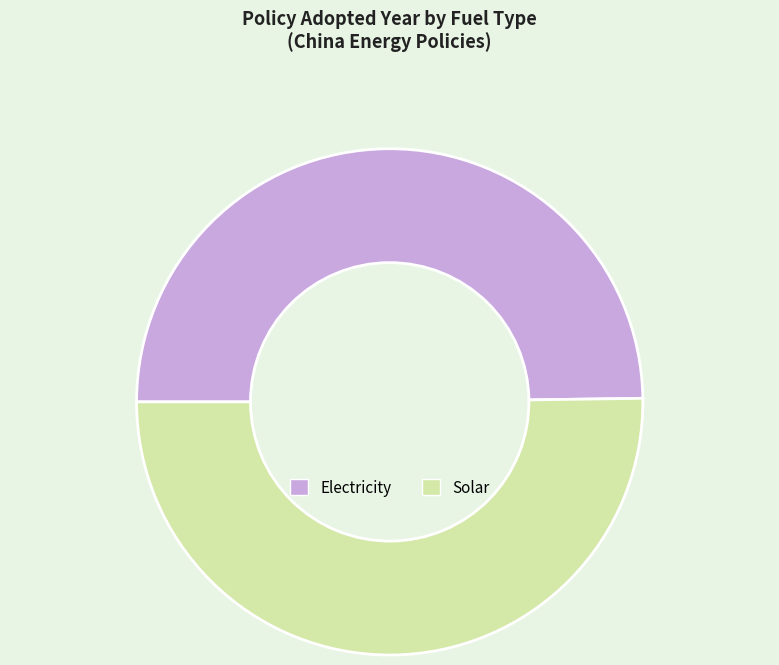

Combined, do Electricity and Solar account for over 50%?

Yes